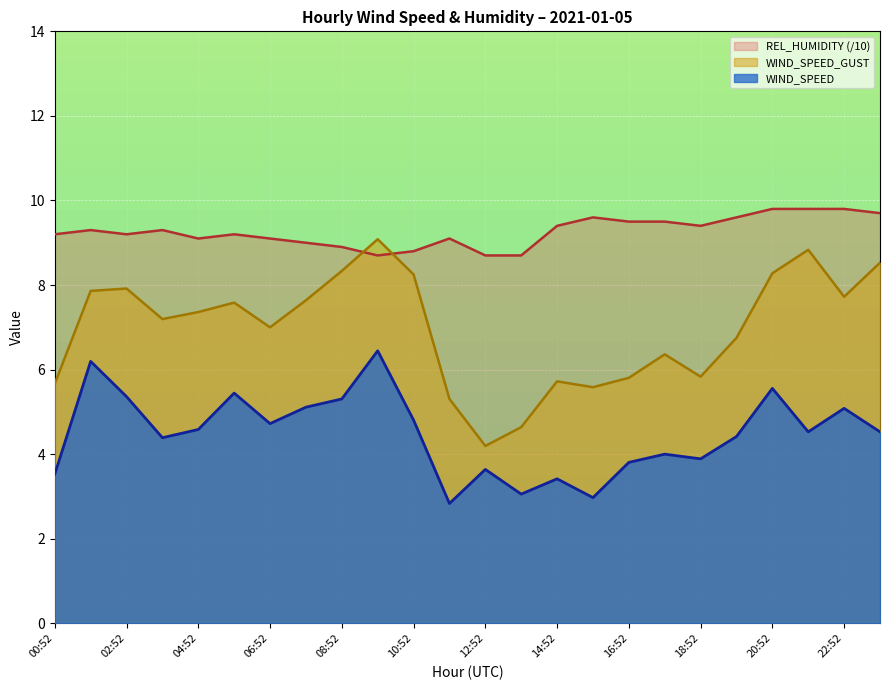

What is the label of the 9th point from the left?

08:52